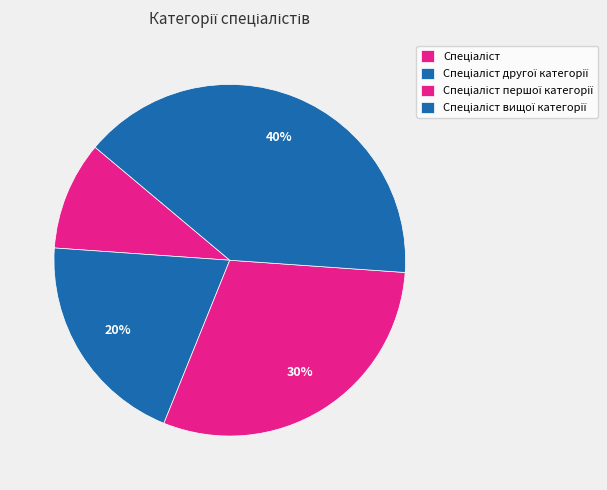

How many slices are in this pie chart?

4